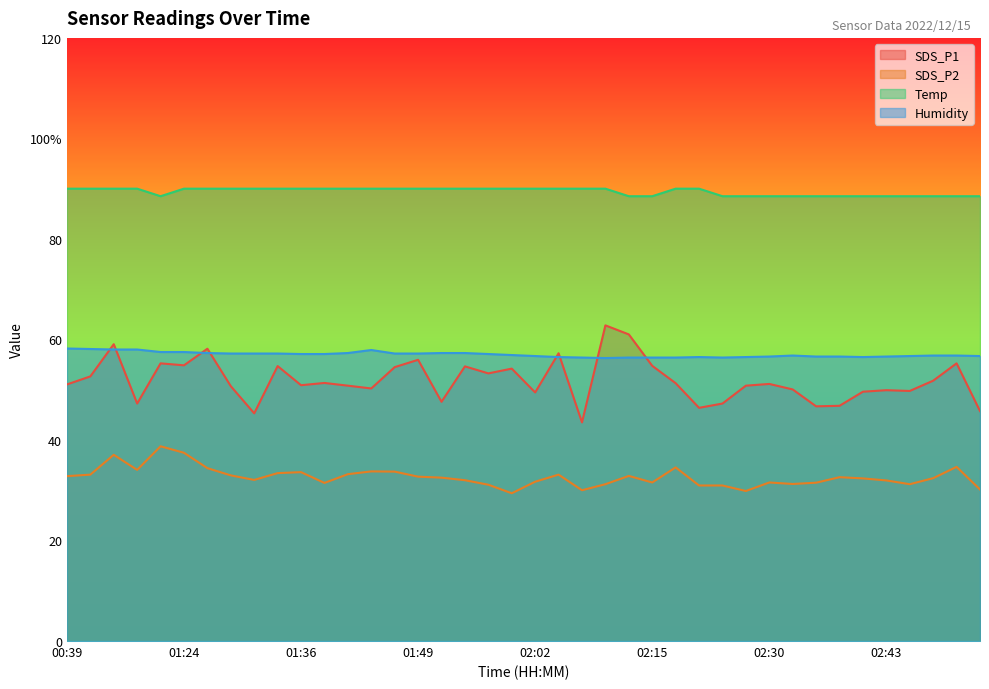

Which has a higher value, 02:18 or 01:52?

02:18